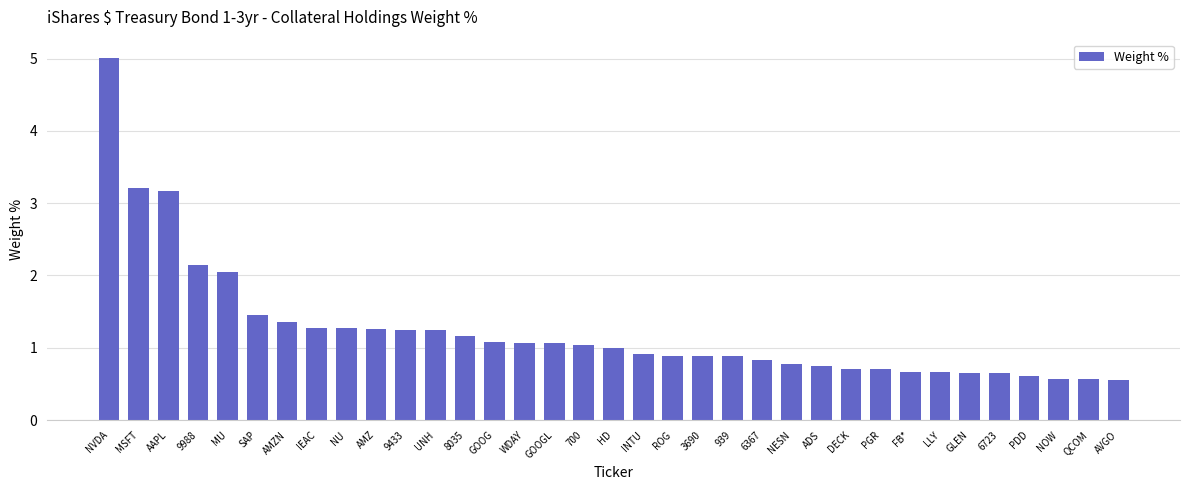

What is the average value?

1.2